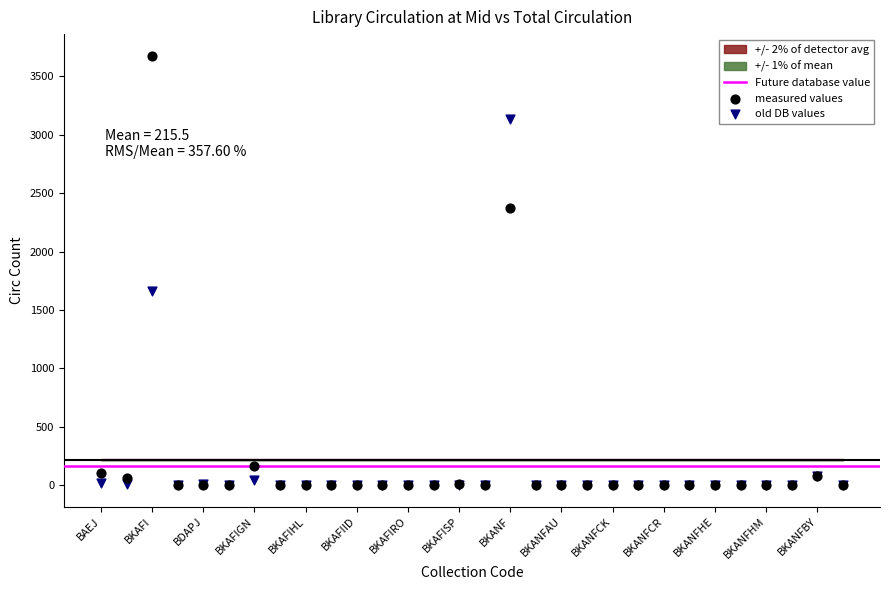

In the measured values series, what Y value is closest to 1839?

2371